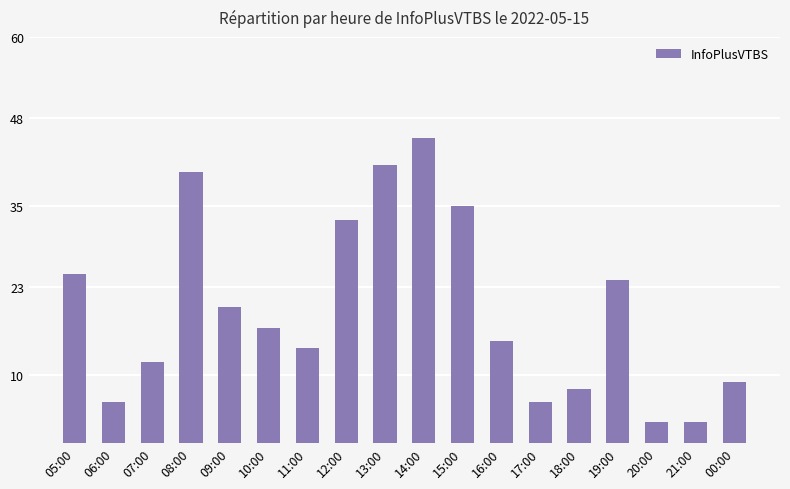

What is the average value?

20